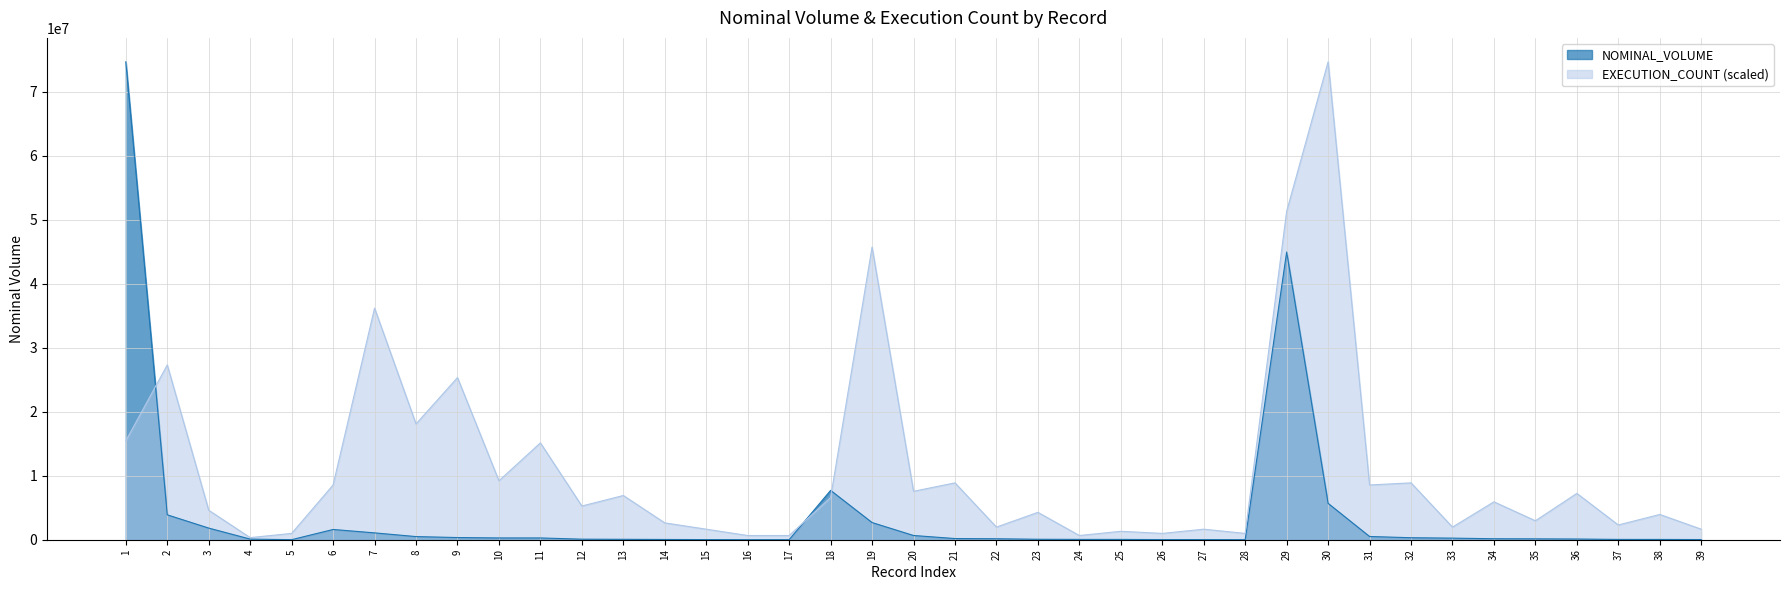

How many interior local valleys does the NOMINAL_VOLUME series have?

3